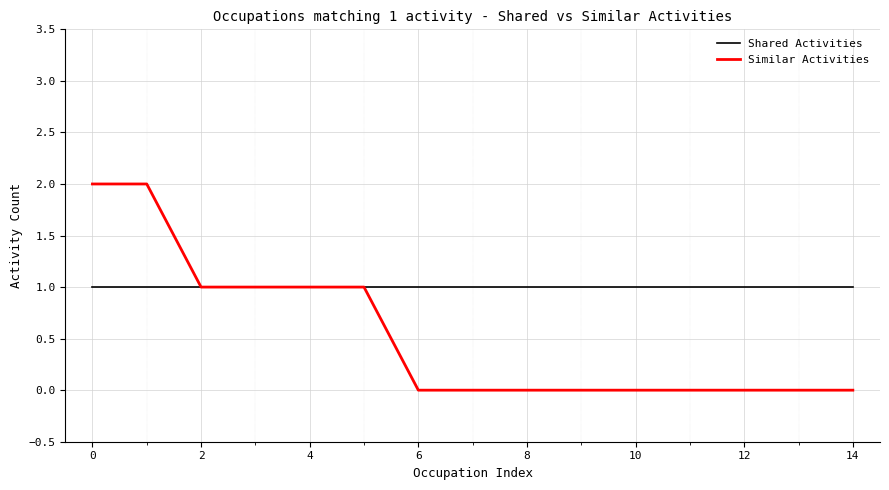

List the series in order of their peak value, lowest first.

Shared Activities, Similar Activities